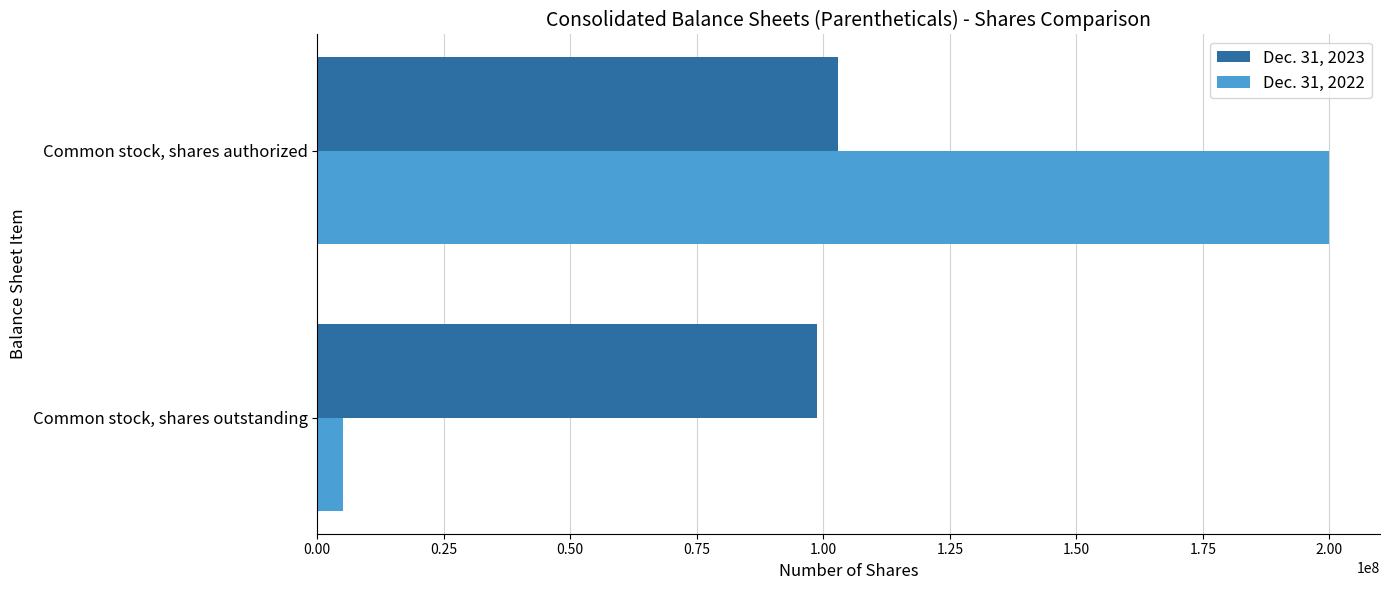

What is the sum of the Dec. 31, 2023 values at Common stock, shares outstanding and Common stock, shares authorized?

201648563